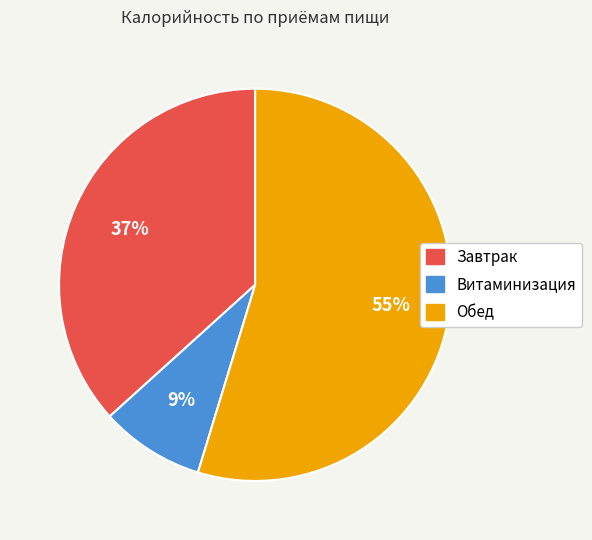

To the nearest percent, what is the average slice percentage?

33%